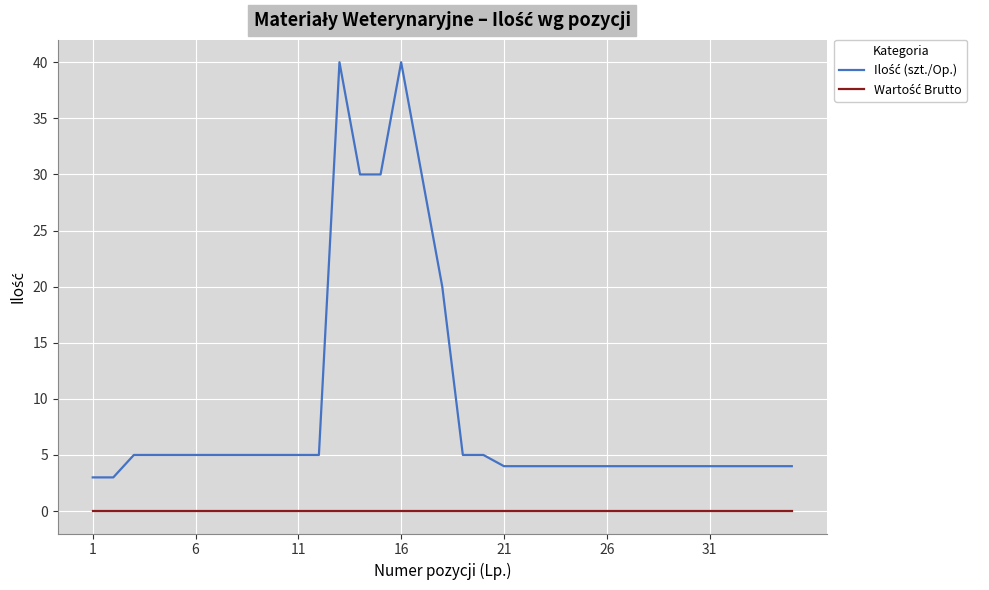

What is the maximum value shown in the chart?

40